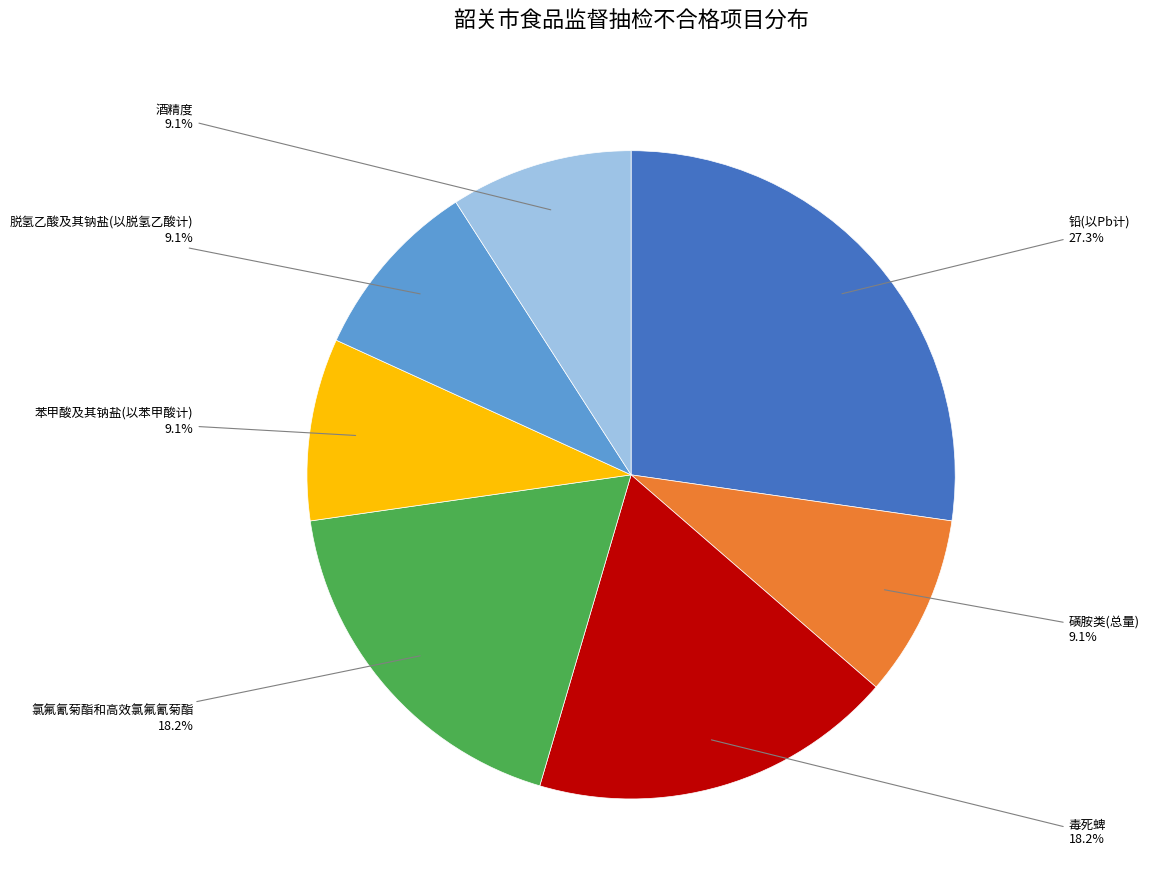

Is there a majority slice in this chart?

No